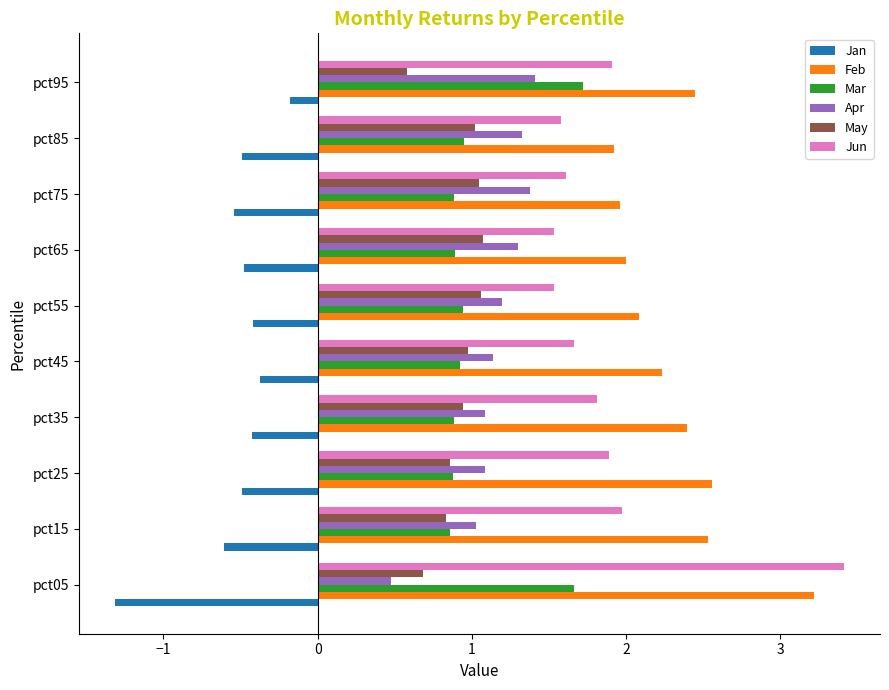

What is the average value of the Mar series?

1.1